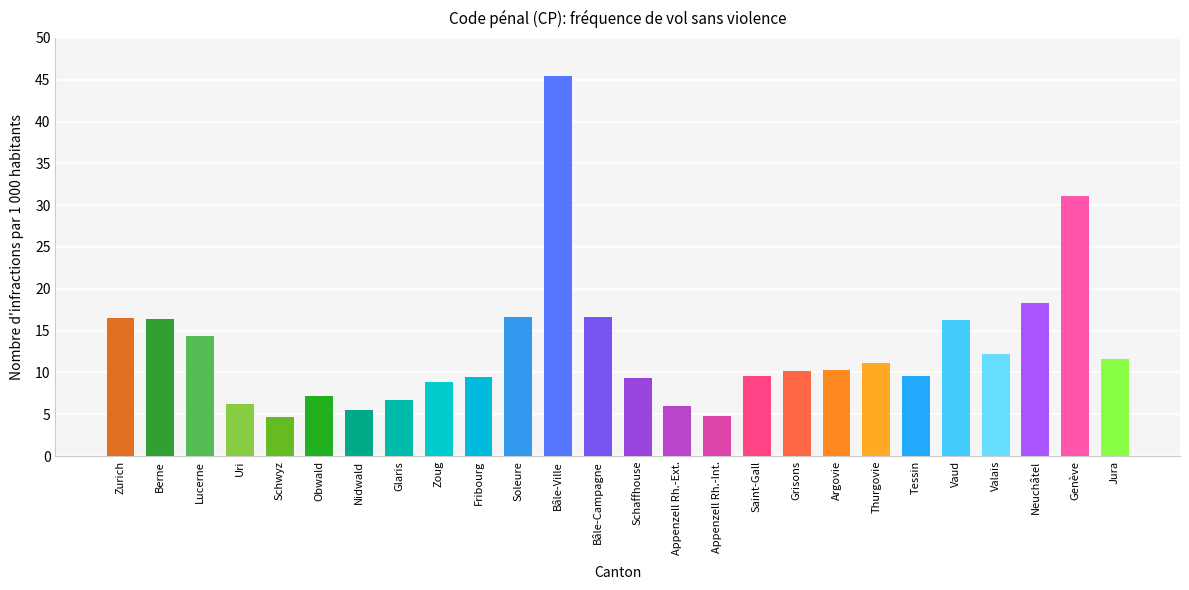

The chart shows a value of 7.6 at Appenzell Rh.-Int.. True or false?

False